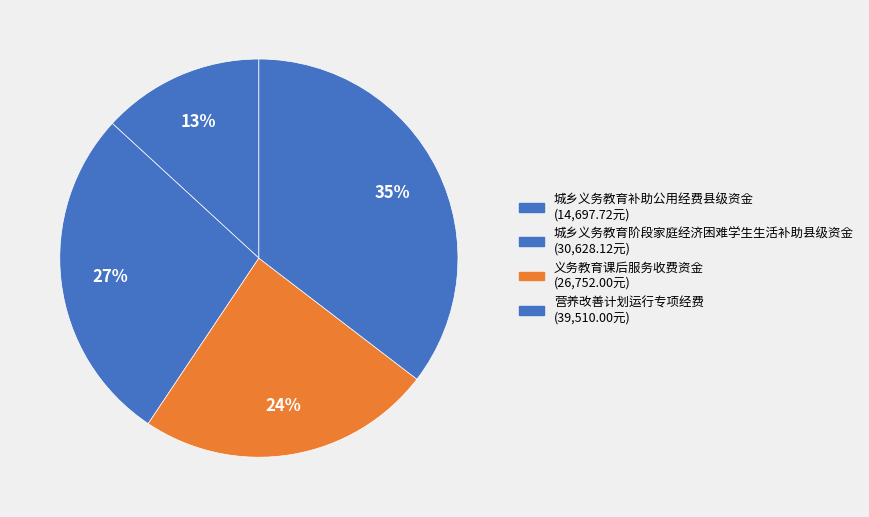

Does any single category account for the majority?

No